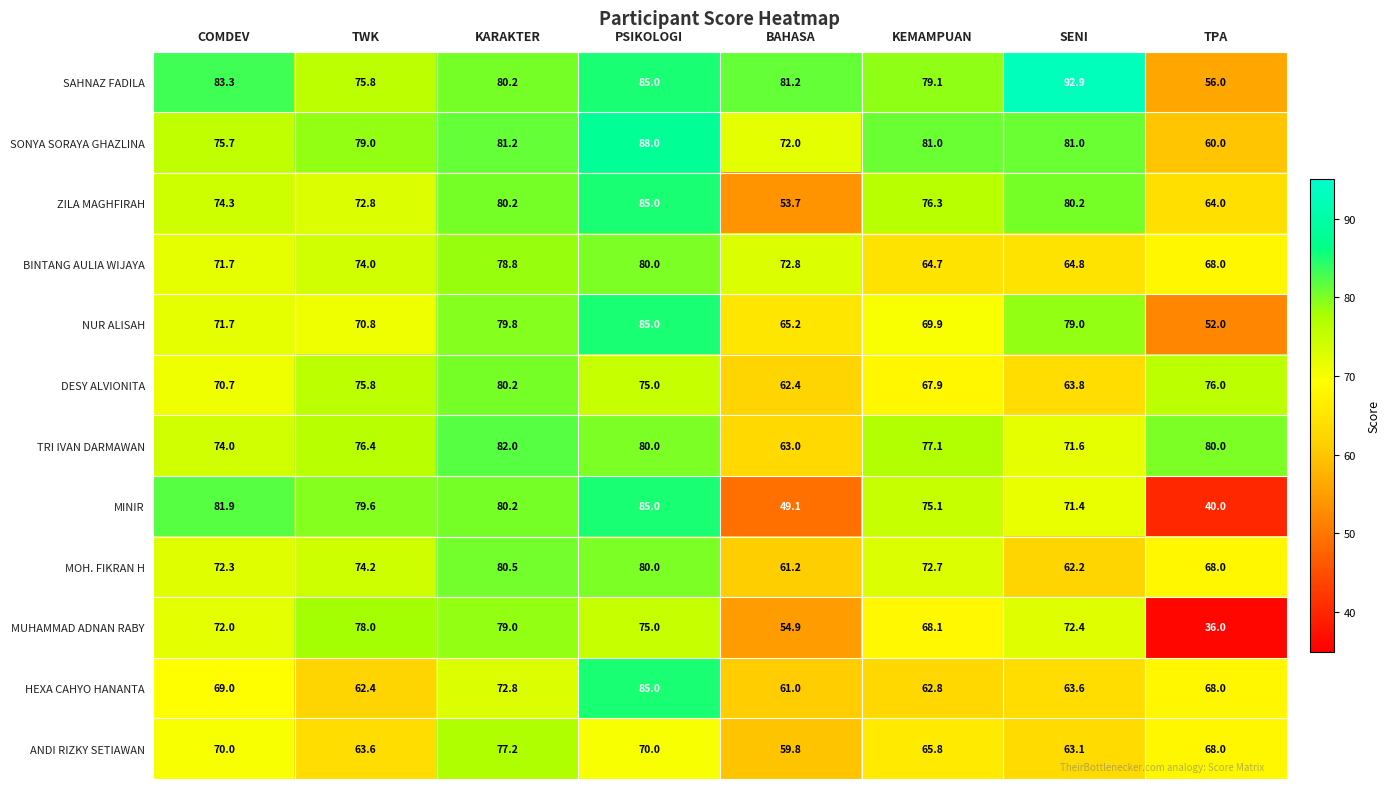

At how many categories does at least one series exceed 62?

8